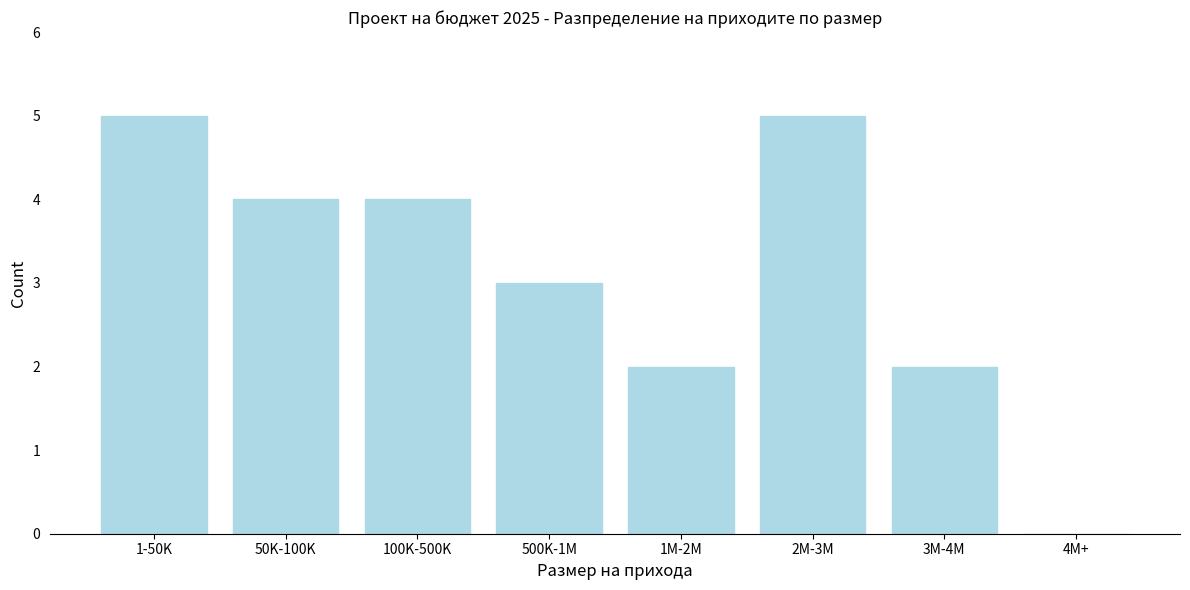

Reading left to right, extract all data points from this chart.

1-50K=5	50K-100K=4	100K-500K=4	500K-1M=3	1M-2M=2	2M-3M=5	3M-4M=2	4M+=0